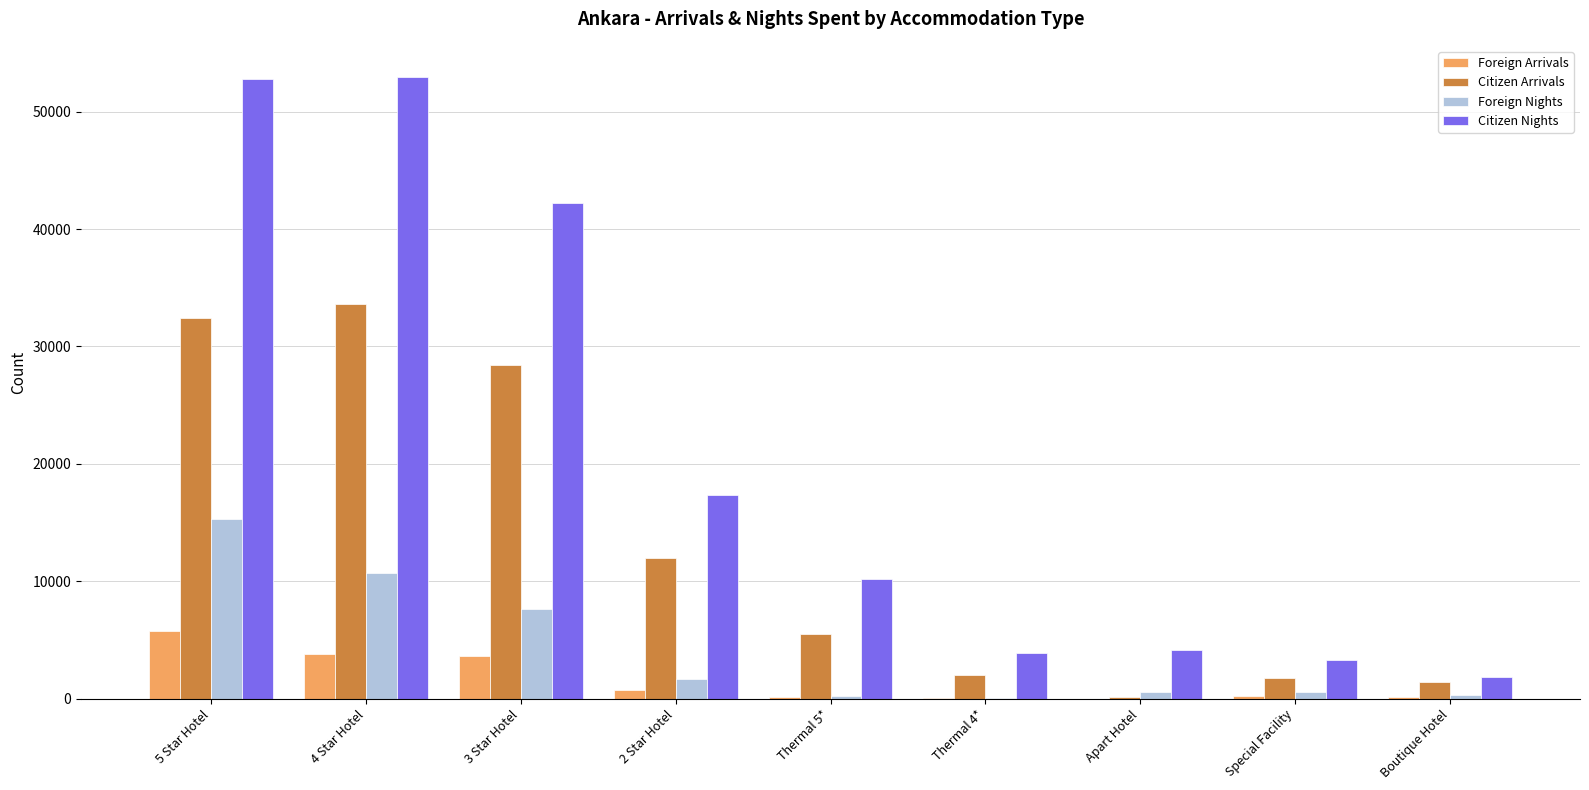

What is the highest value of the Foreign Arrivals series?

5784